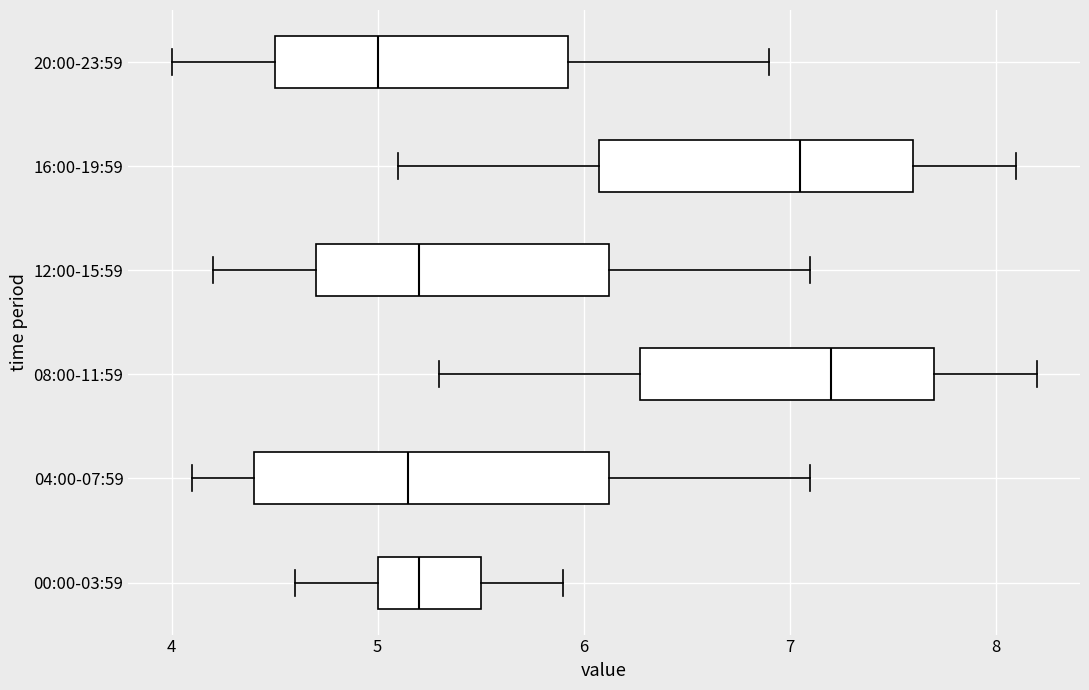

Reading bottom to top, transcribe this box plot: for each box, give where its median line is, the range the box spans, and where its two whiskers end, as read against the x-axis. The values are not printed on the chart, so give them approximately, as read against the axis.

00:00-03:59: median 5.2, box 5.0 to 5.5, whiskers 4.6 to 5.9
04:00-07:59: median 5.2, box 4.4 to 6.1, whiskers 4.1 to 7.1
08:00-11:59: median 7.2, box 6.3 to 7.7, whiskers 5.3 to 8.2
12:00-15:59: median 5.2, box 4.7 to 6.1, whiskers 4.2 to 7.1
16:00-19:59: median 7.1, box 6.1 to 7.6, whiskers 5.1 to 8.1
20:00-23:59: median 5.0, box 4.5 to 5.9, whiskers 4.0 to 6.9